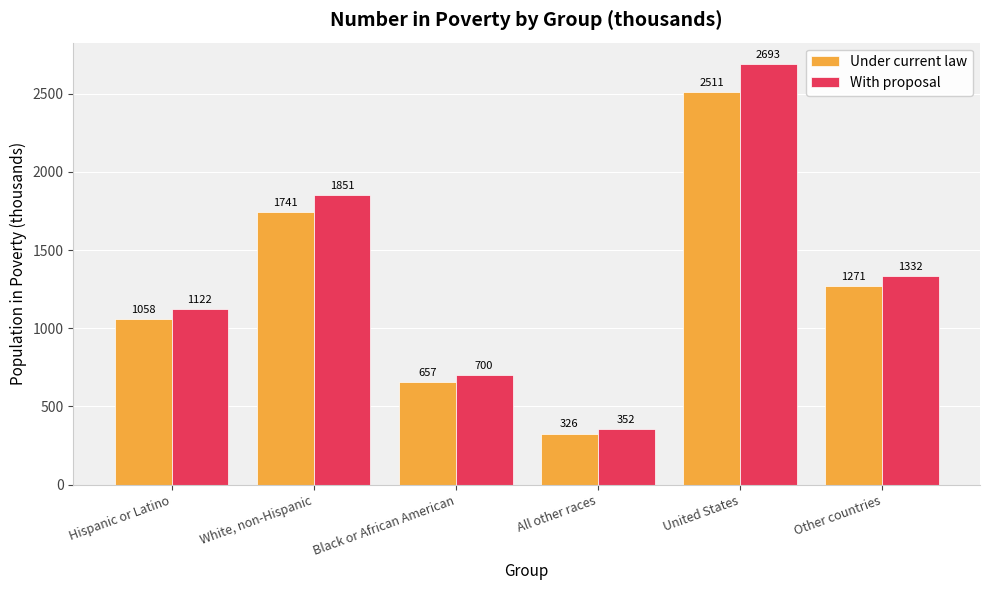

What are all the series names shown in the legend?

Under current law, With proposal